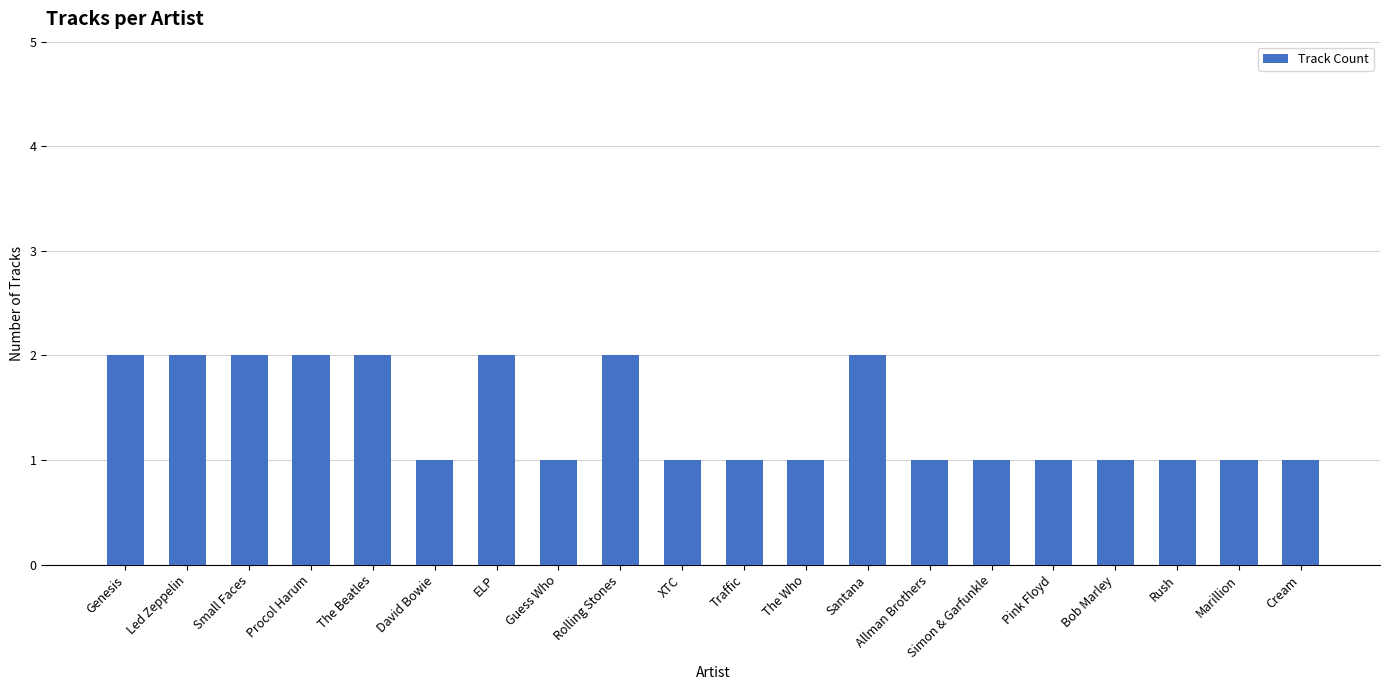

Are the bars grouped side by side (vs. stacked)?

No